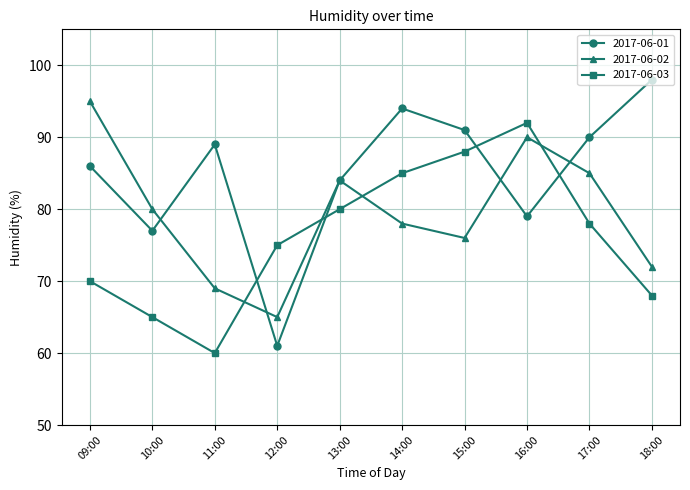

What is the difference between the maximum and minimum values in the 2017-06-03 series?

32